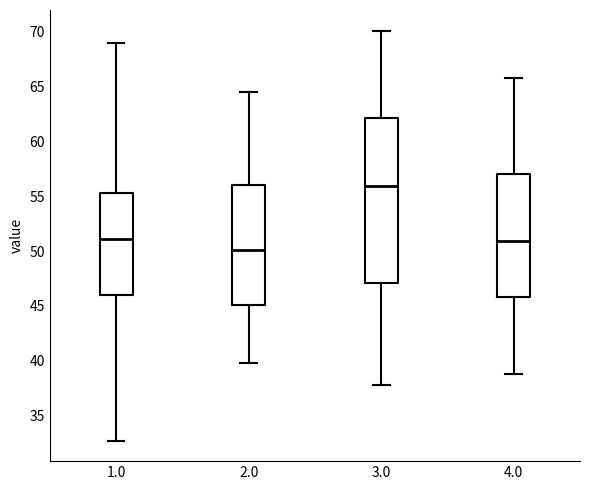

Which box is the tallest, from its lower edge to its upper edge?

3.0